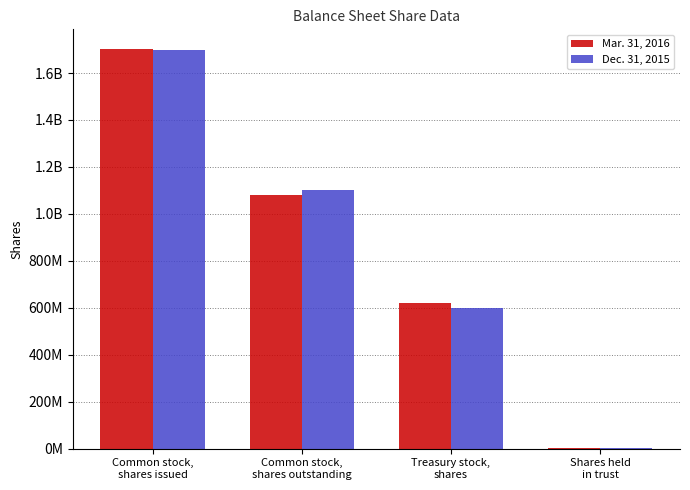

List the series in order of their peak value, lowest first.

Dec. 31, 2015, Mar. 31, 2016